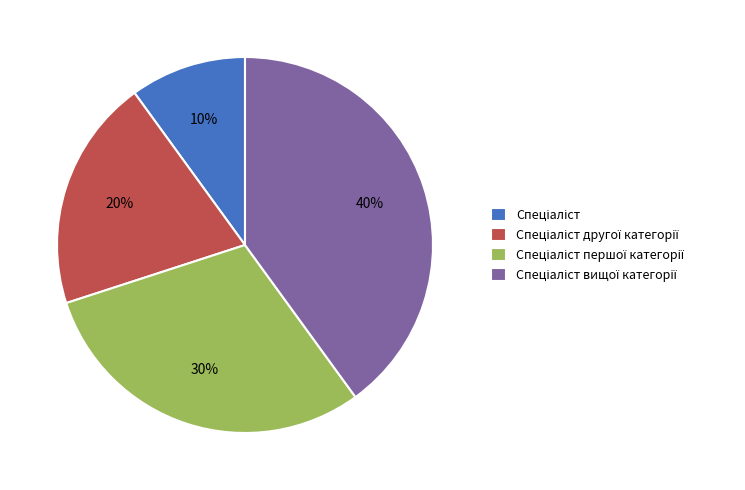

Does any single category account for the majority?

No